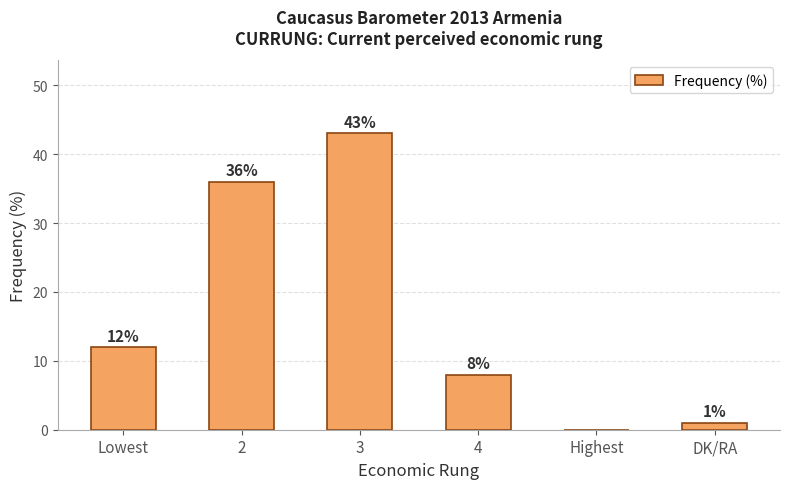

How many data points does each series have?

6